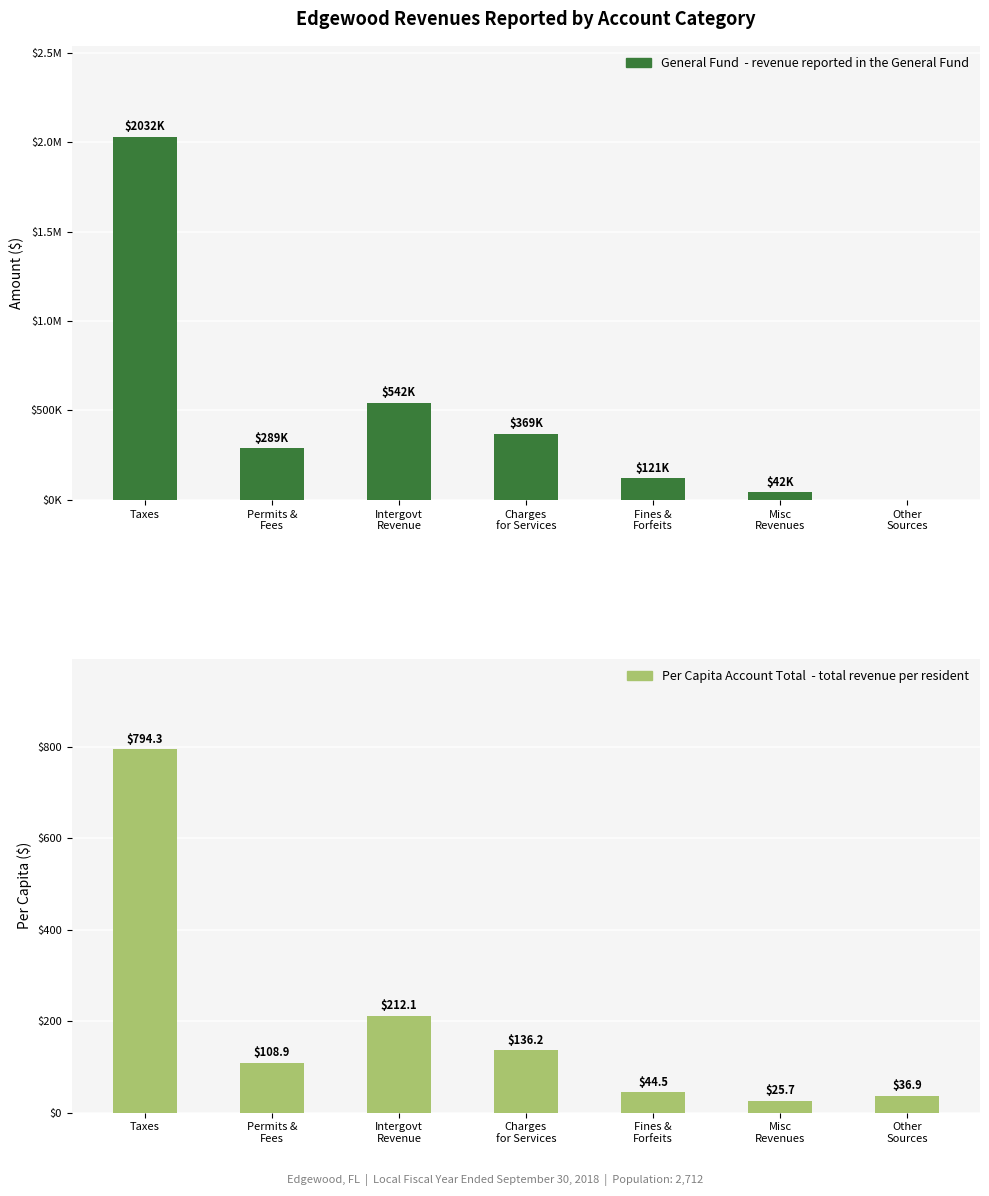

Reading right to left, transcribe all the data shown in this chart.

General Fund: 0.0	41697.0	120573.0	369372.0	542467.0	289007.0	2031530.0
Per Capita Account Total: 36.9	25.7	44.5	136.2	212.1	108.9	794.3